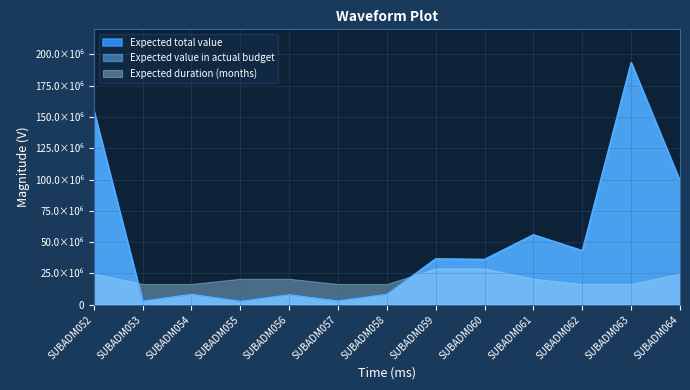

Which series has the widest spread of values?

Expected total value